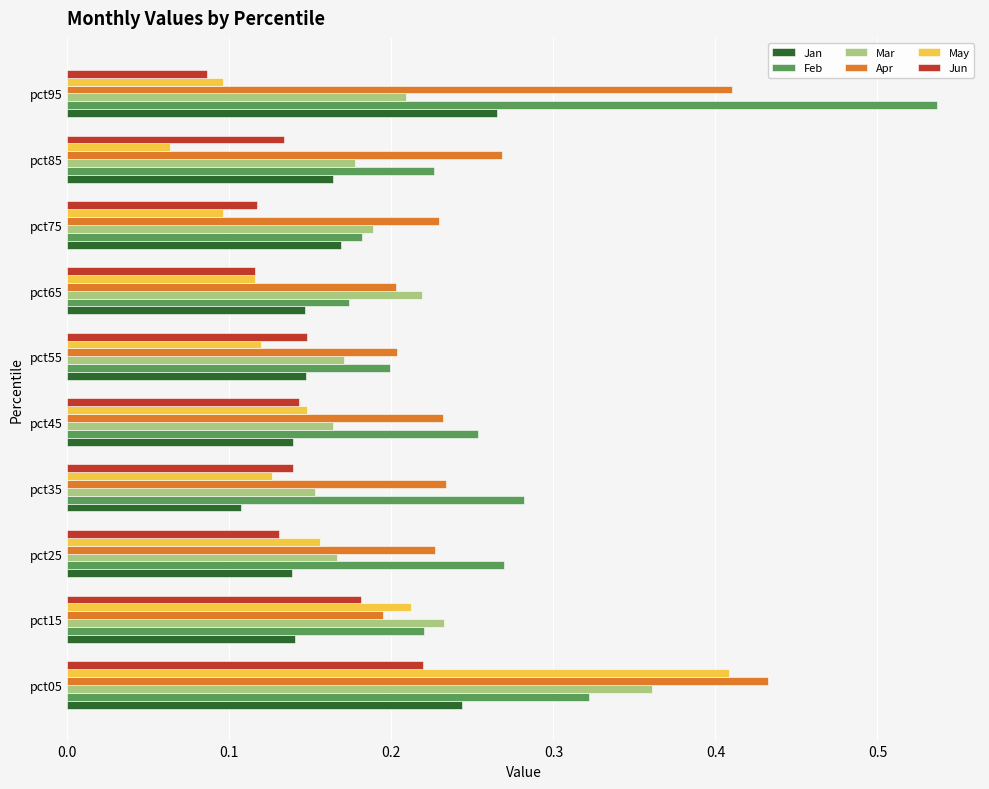

What is the sum of all Mar values?

2.0